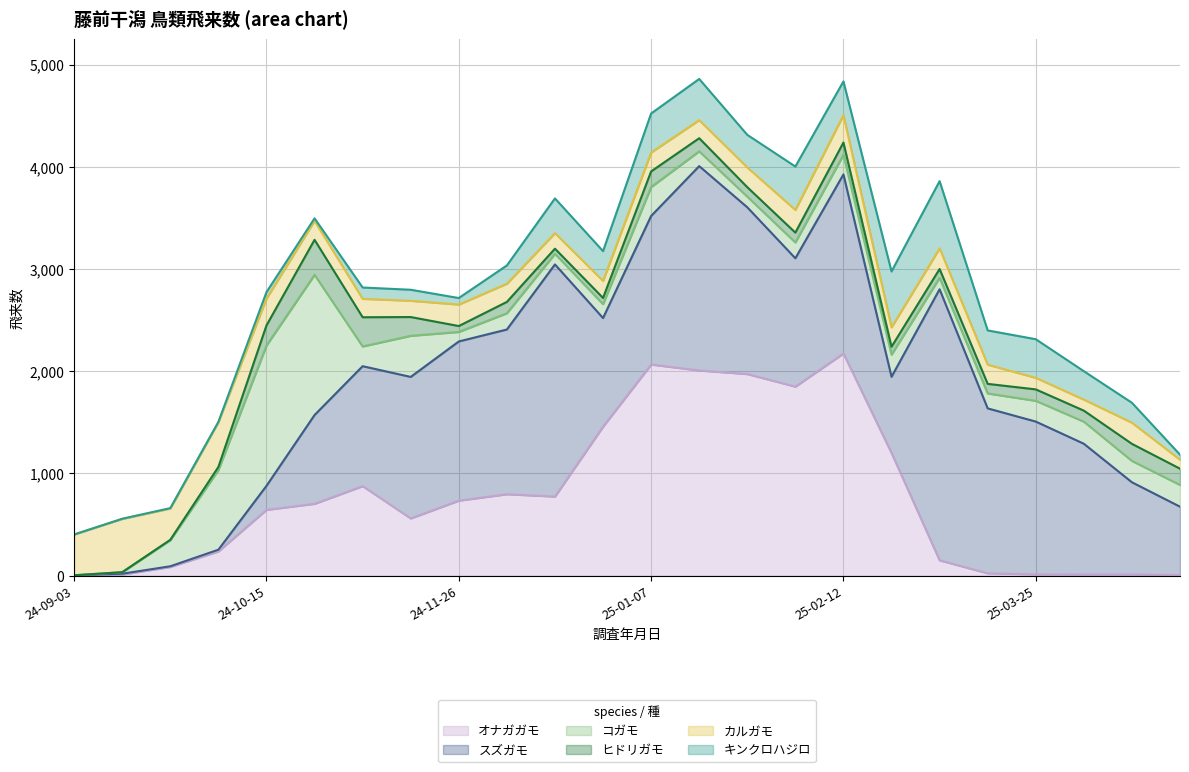

Is the value of スズガモ at 2025-02-22 greater than the value of キンクロハジロ at 2024-12-17?

Yes